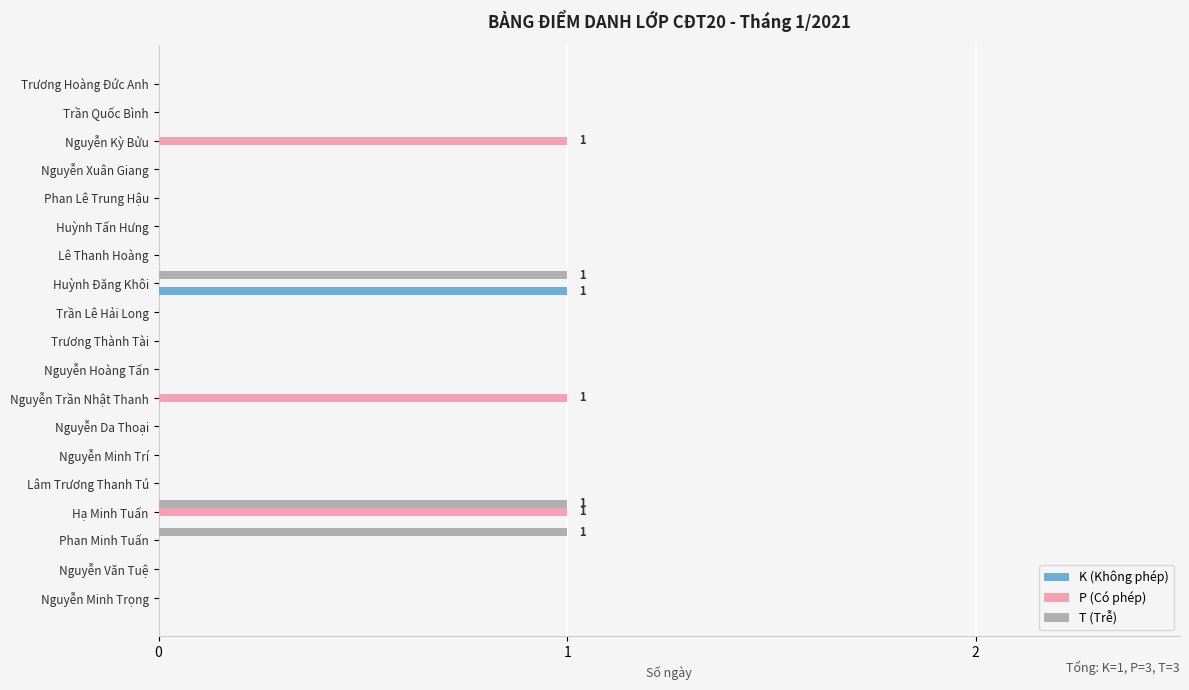

True or false: K (Không phép) has a value of 0 at Nguyễn Minh Trí.

True